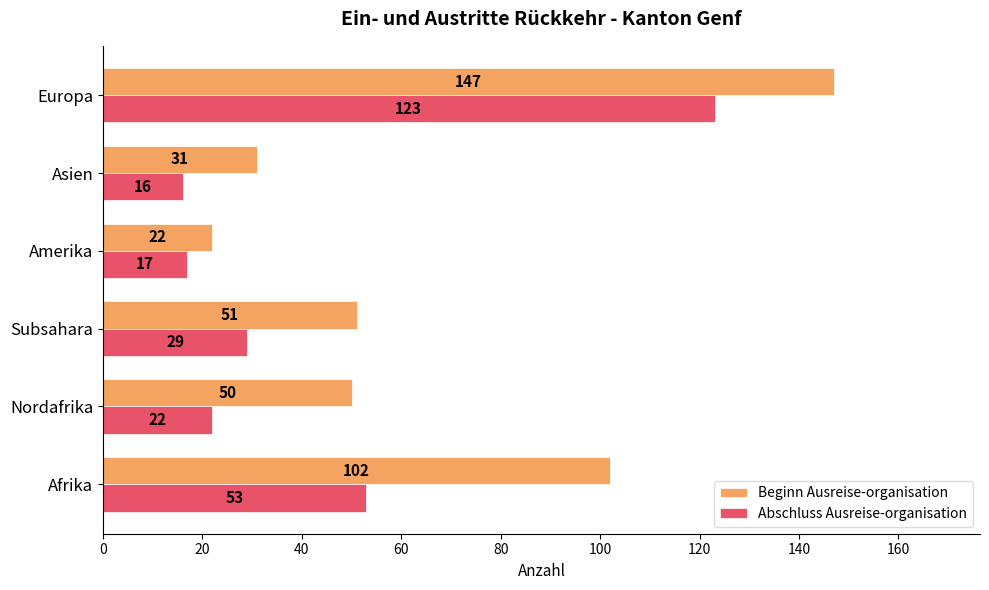

What is the maximum value for Beginn Ausreise-organisation?

147